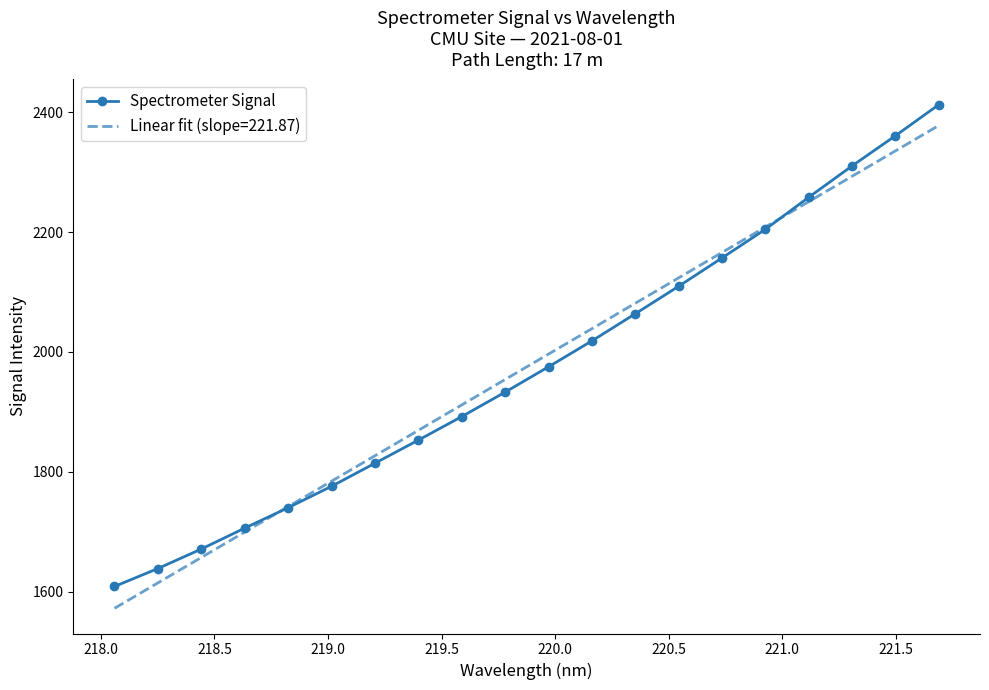

What is the minimum value for Spectrometer Signal?

1608.8